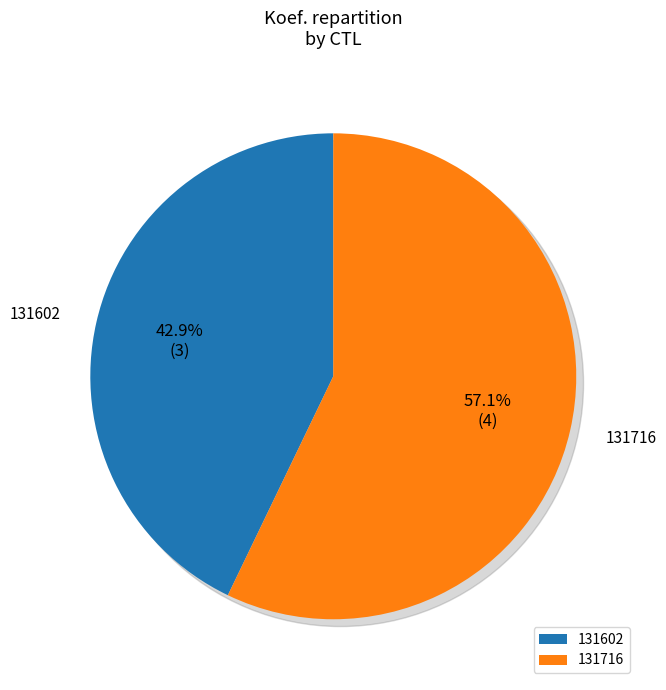

Which slice represents more than half of the pie?

131716